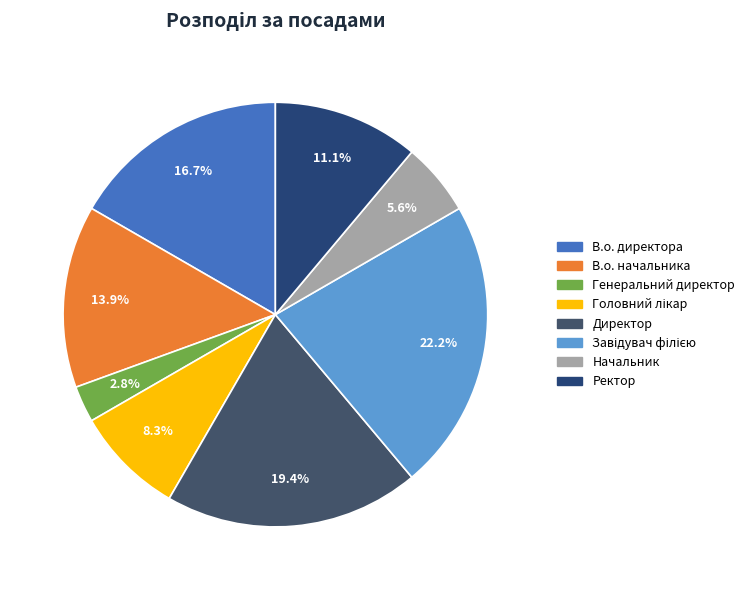

What is the smallest slice in the pie chart?

Генеральний директор